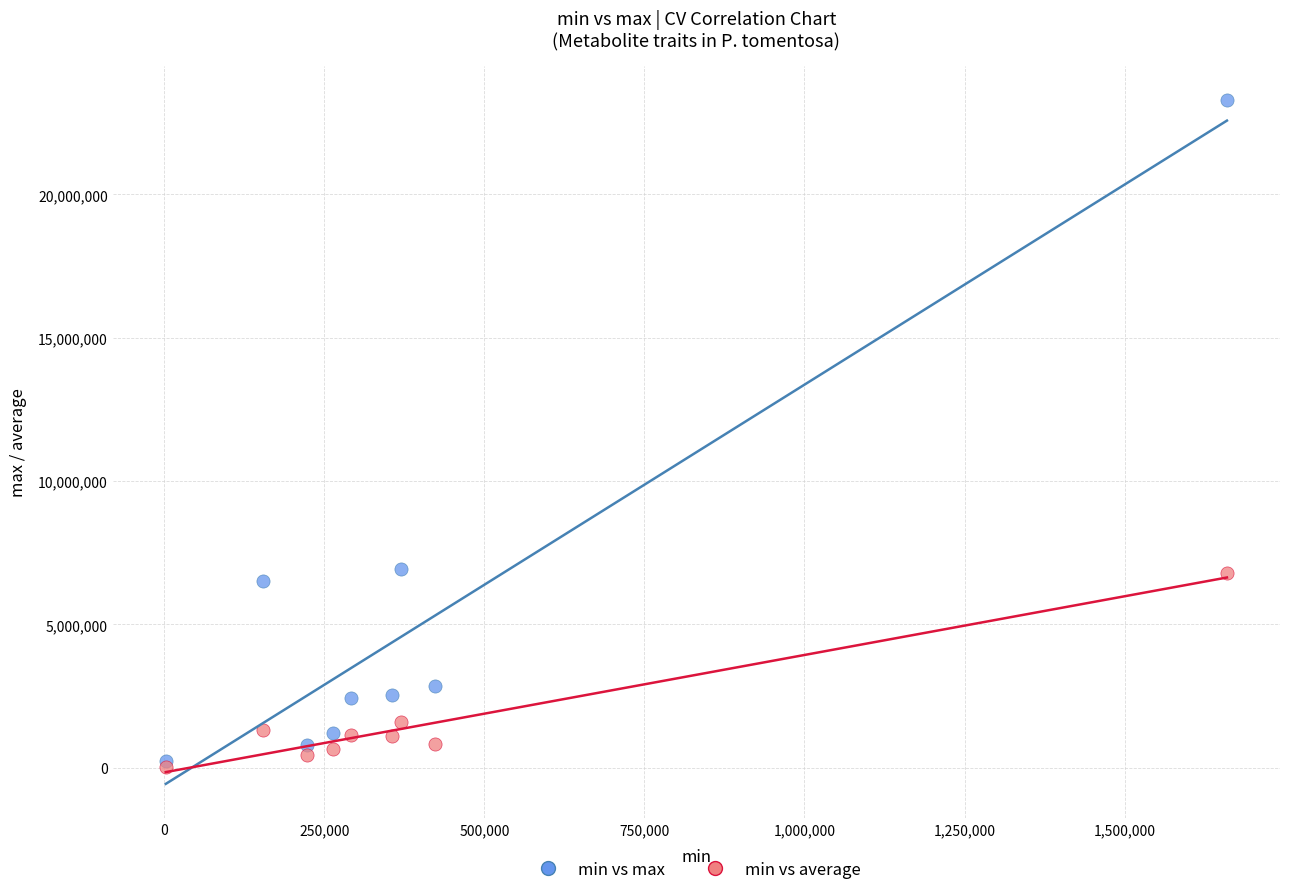

Which series contains the lowest Y value?

min vs average